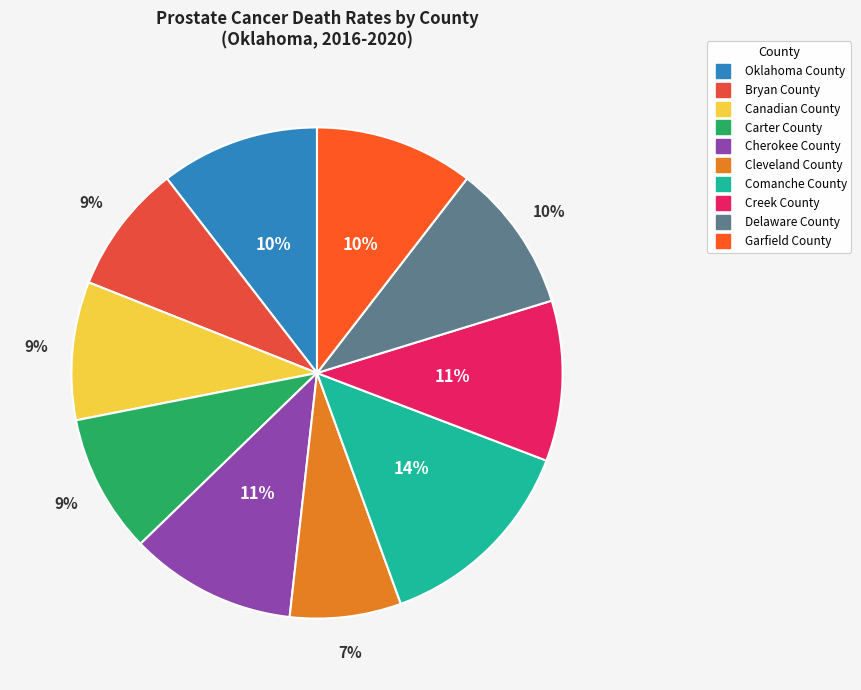

The Creek County slice represents 11% of the pie. True or false?

True